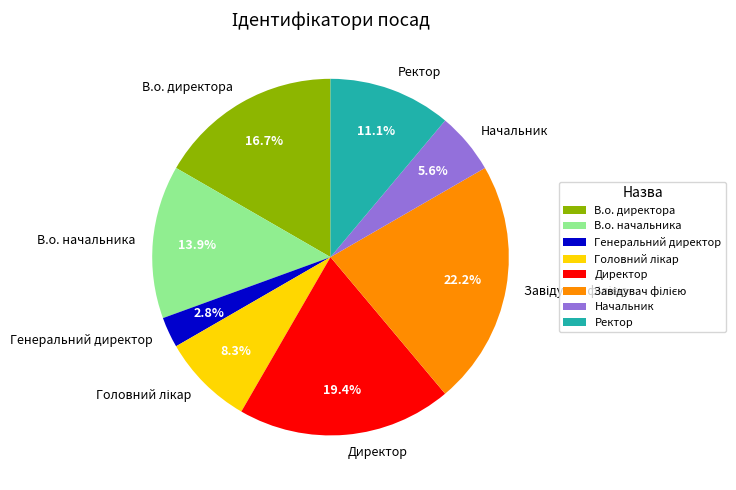

How much of the chart is everything except Ректор?

88.9%